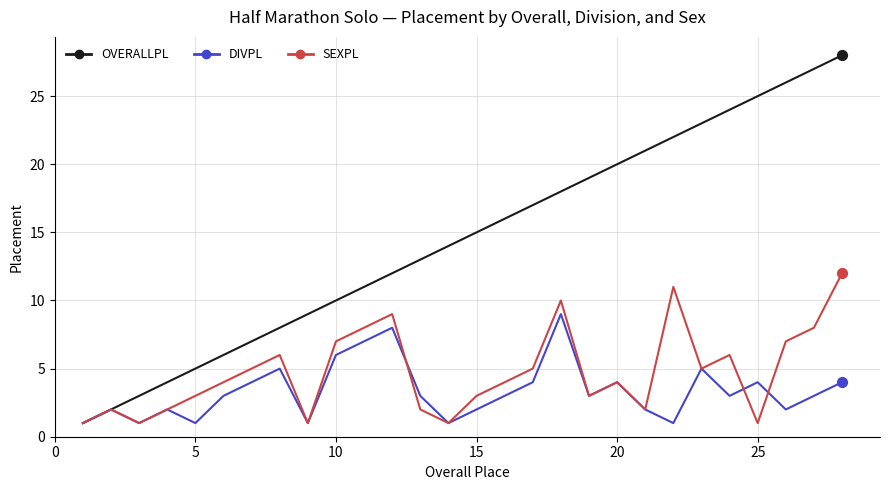

Which series has the widest spread of values?

OVERALLPL